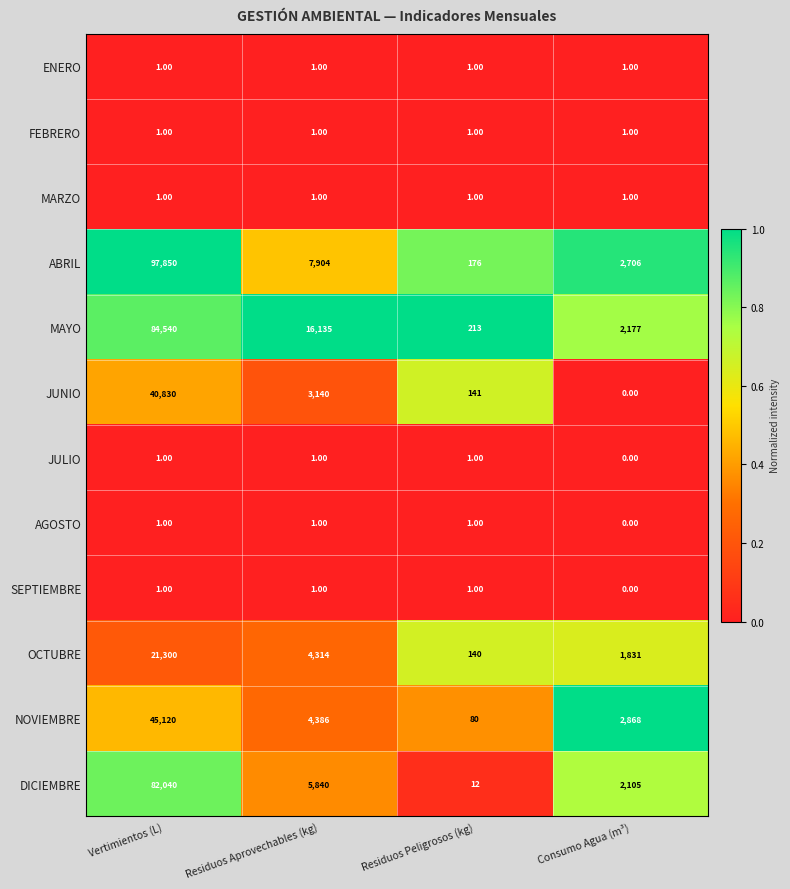

At which category does the chart reach its peak across all series?

Vertimientos (L)